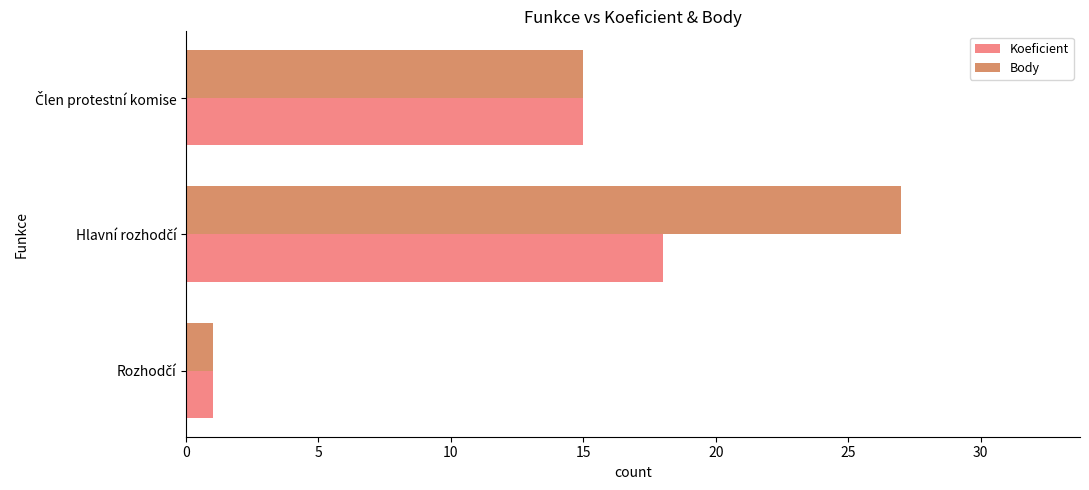

Which series has the largest total across all categories?

Body